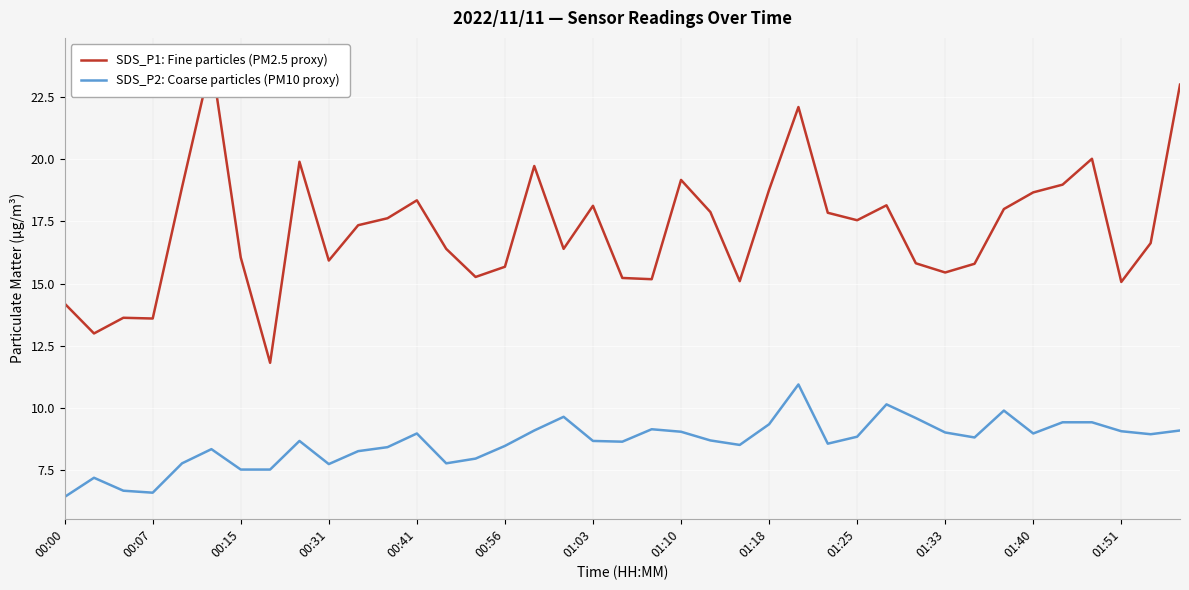

How many lines are shown in the chart?

2